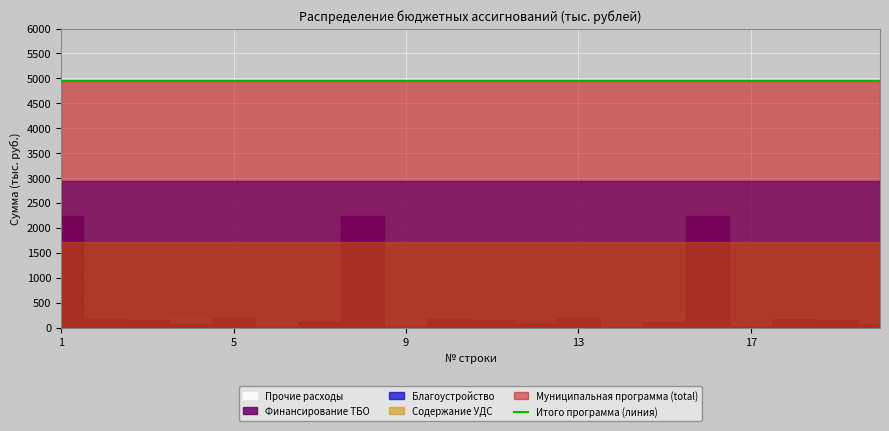

What value does the Прочие расходы series have at 9?

151.7